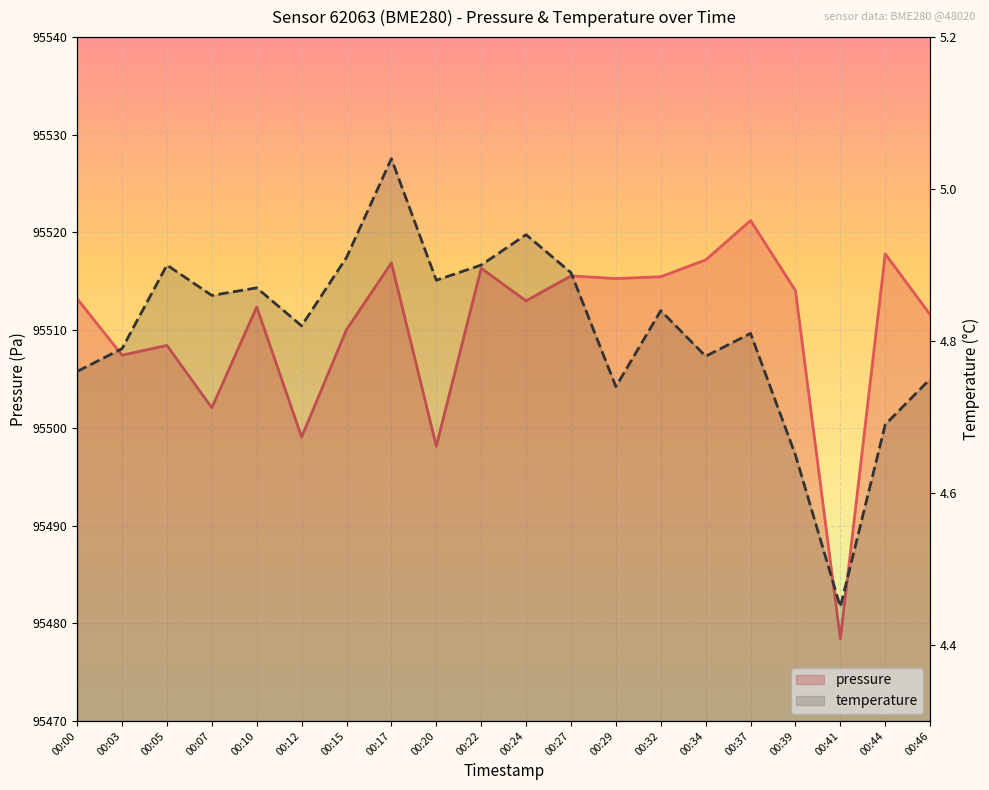

How many categories are shown in the chart?

20